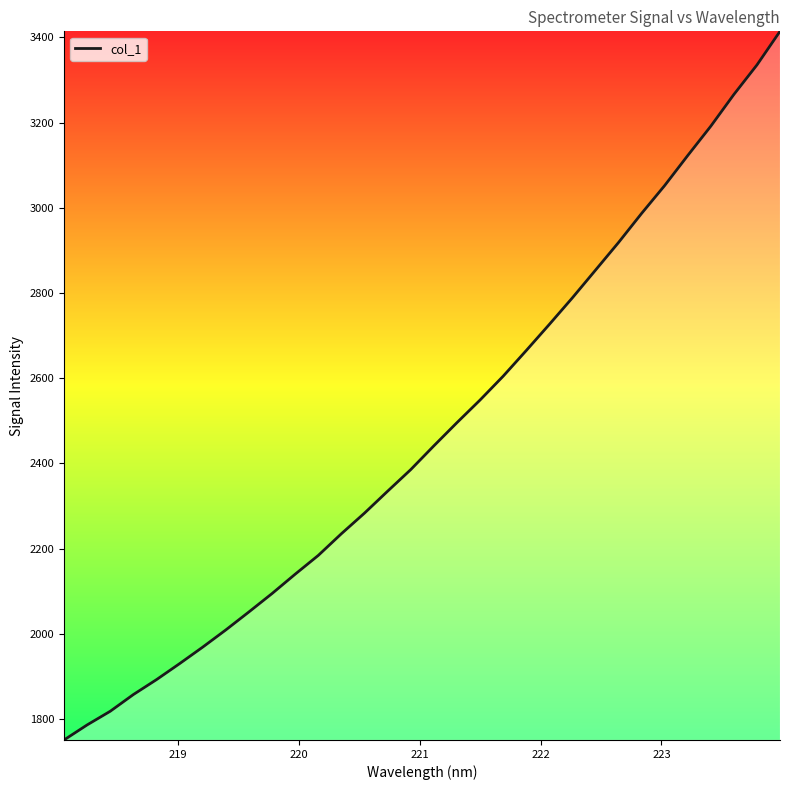

What is the minimum value shown in the chart?

1750.9